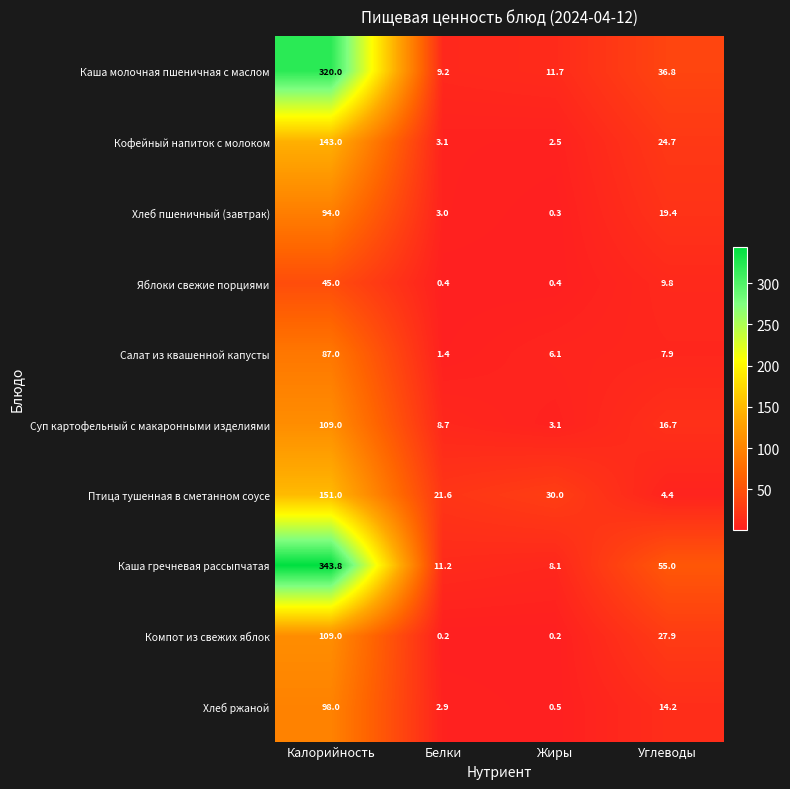

What is the sum of the Хлеб ржаной values at Жиры and Белки?

3.4